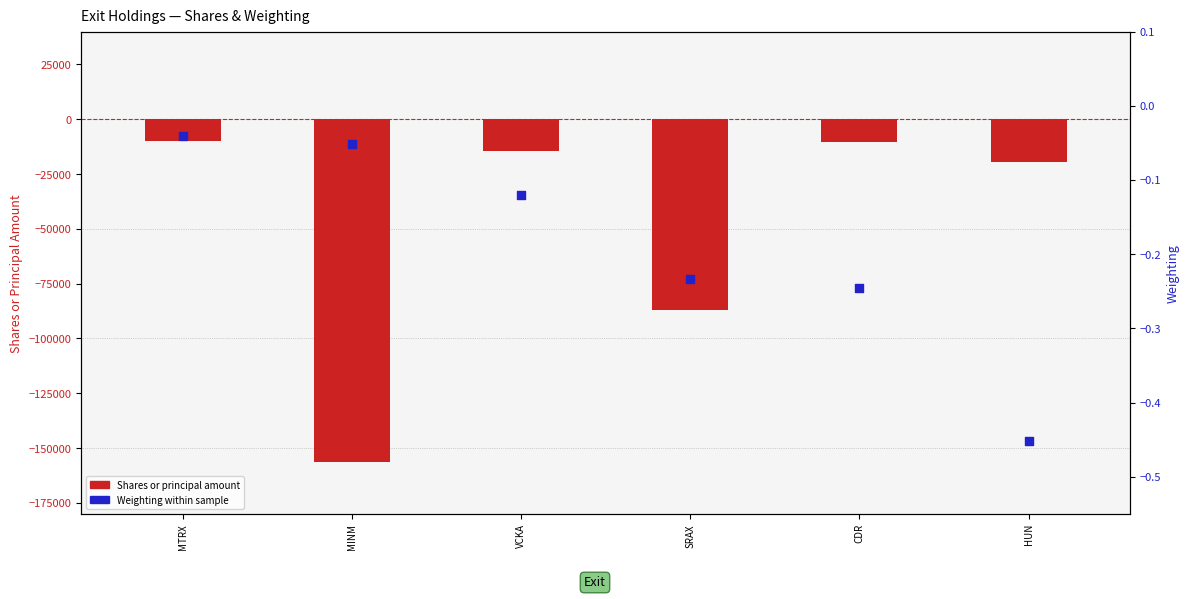

Which series has the widest spread of Y values?

Shares or principal amount